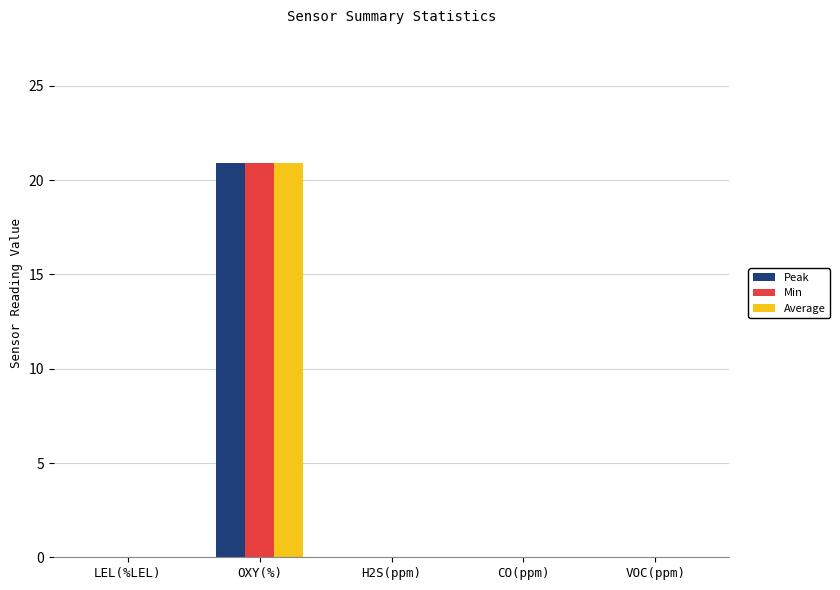

The Peak series shows -10.1 at LEL(%LEL). True or false?

False